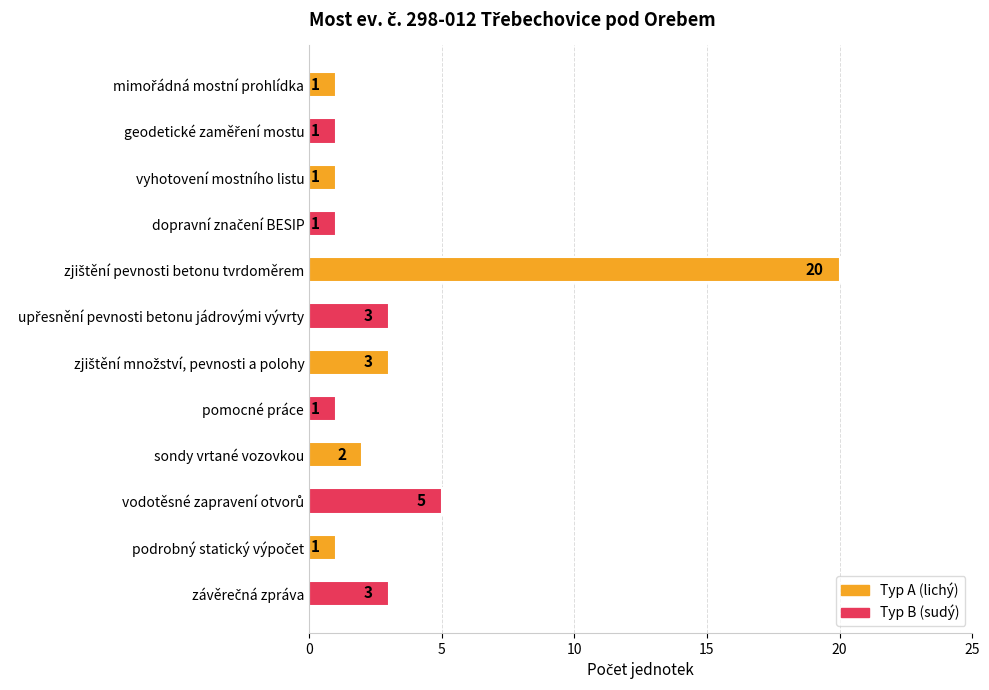

What is the difference between the maximum and minimum values?

19